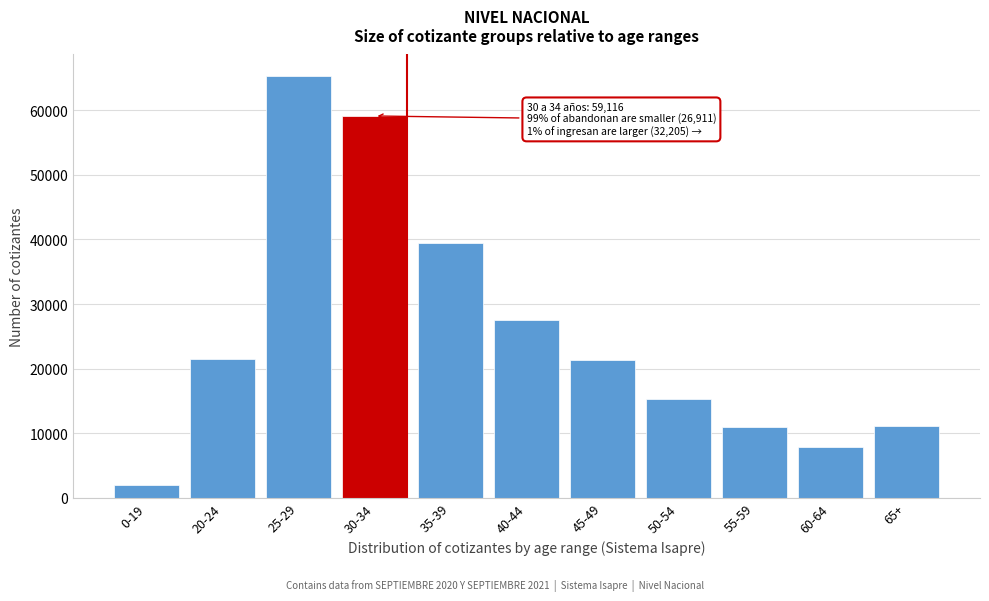

What is the ratio of the value at 50-54 to the value at 35-39?

0.4